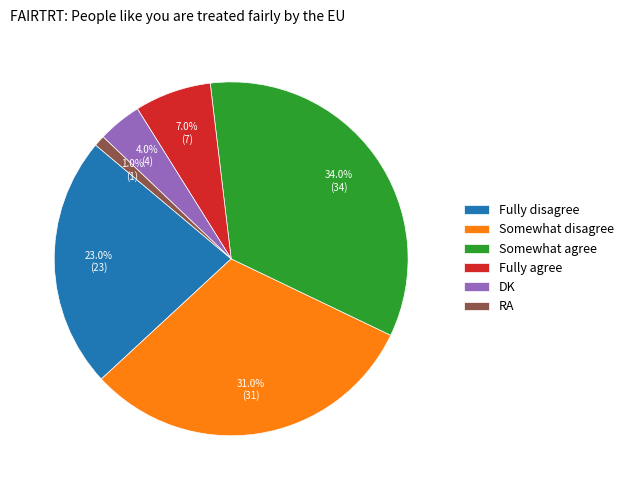

Which slice is the smallest?

RA